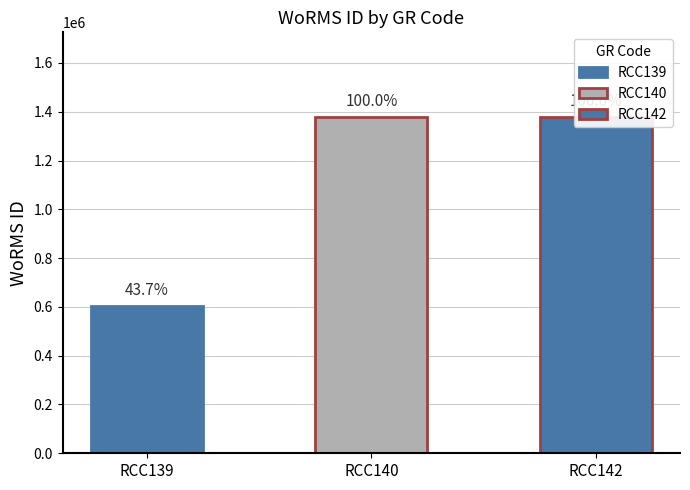

Which has a higher value, RCC139 or RCC140?

RCC140